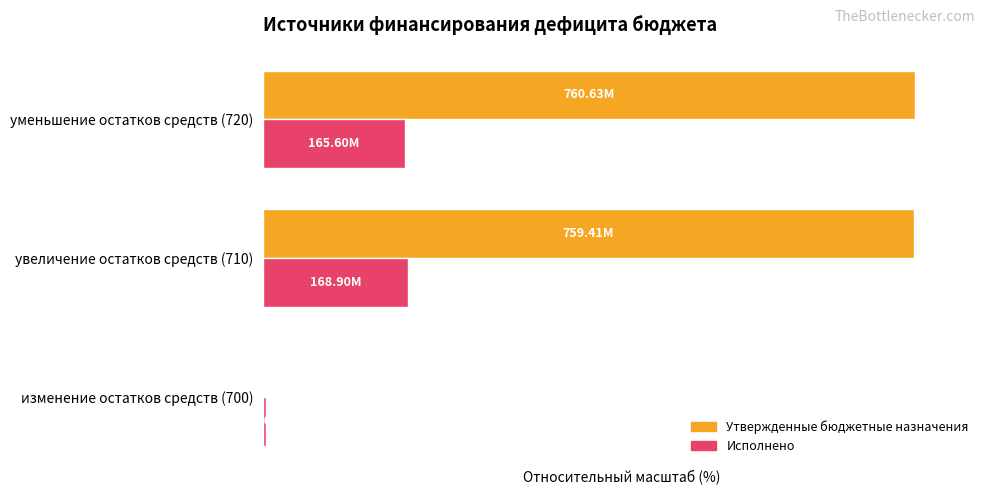

What is the sum of all Утвержденные бюджетные назначения values?

200.0